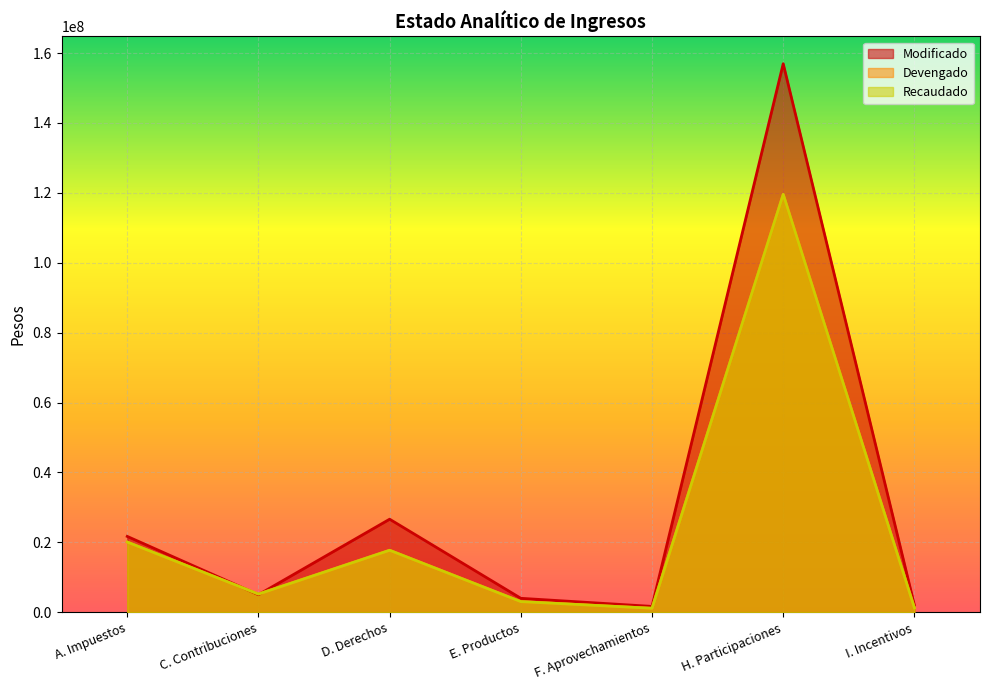

What are all the series names shown in the legend?

Modificado, Devengado, Recaudado